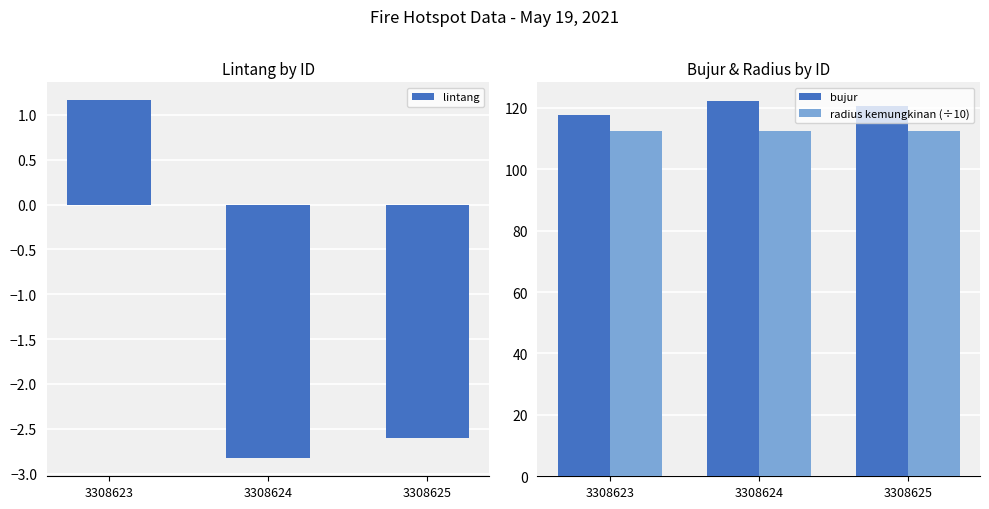

At which label does lintang reach its minimum?

3308624